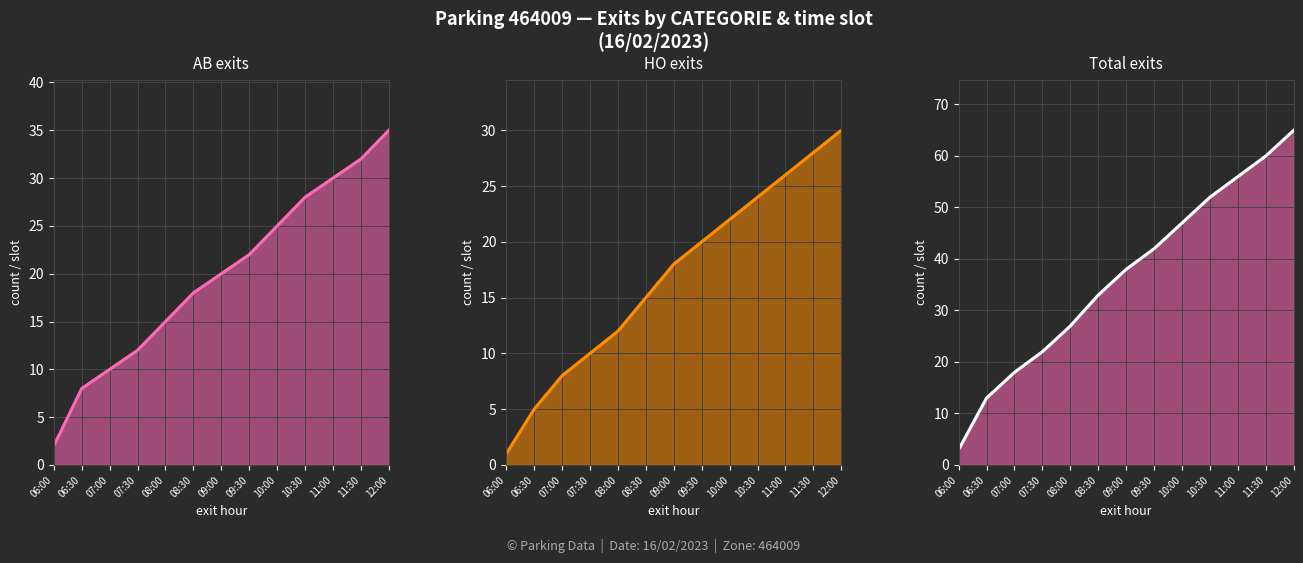

Which series has the widest spread of values?

Total exits